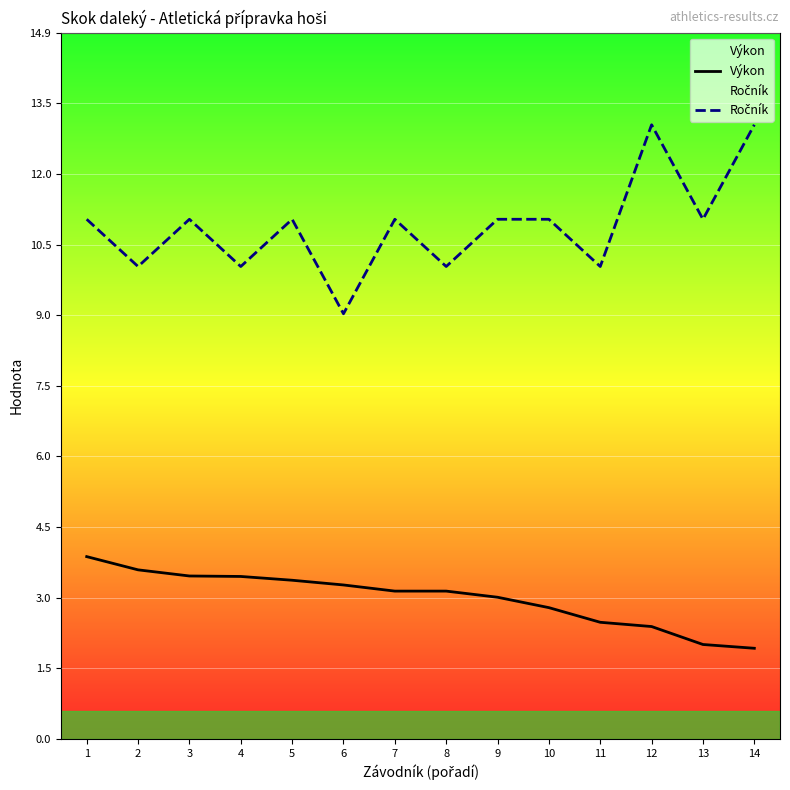

Is it true that Výkon equals 3.6 at 2?

True